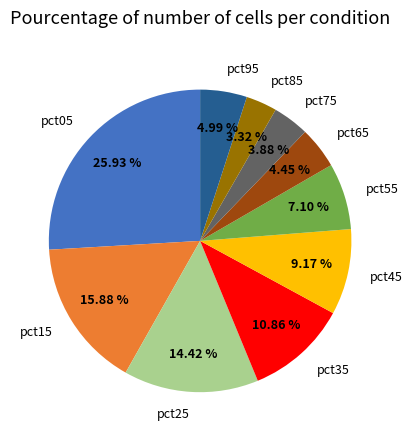

Is pct65 the majority of the pie?

No